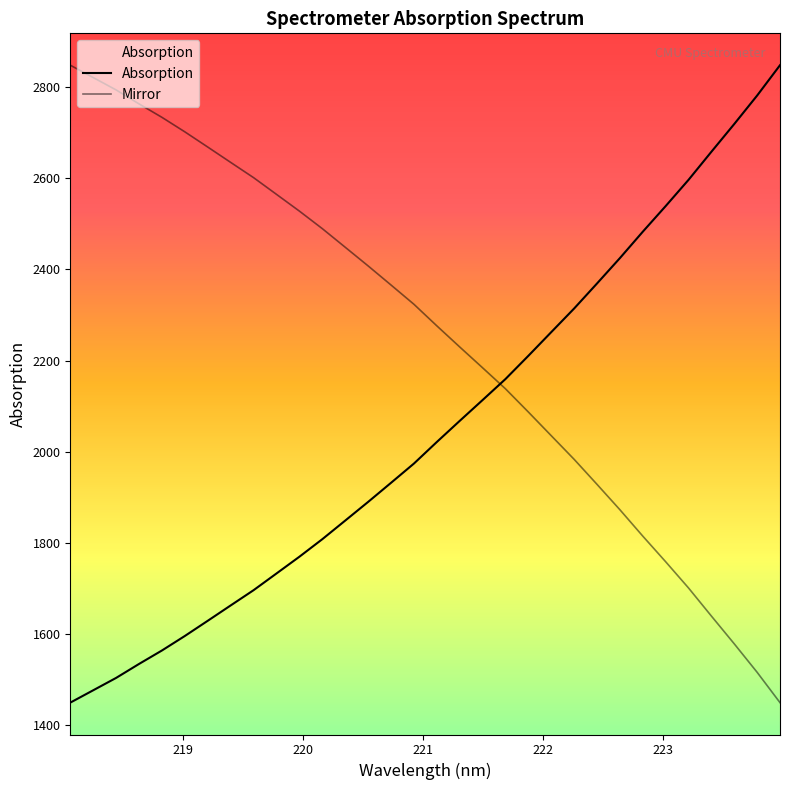

How many lines are shown in the chart?

2